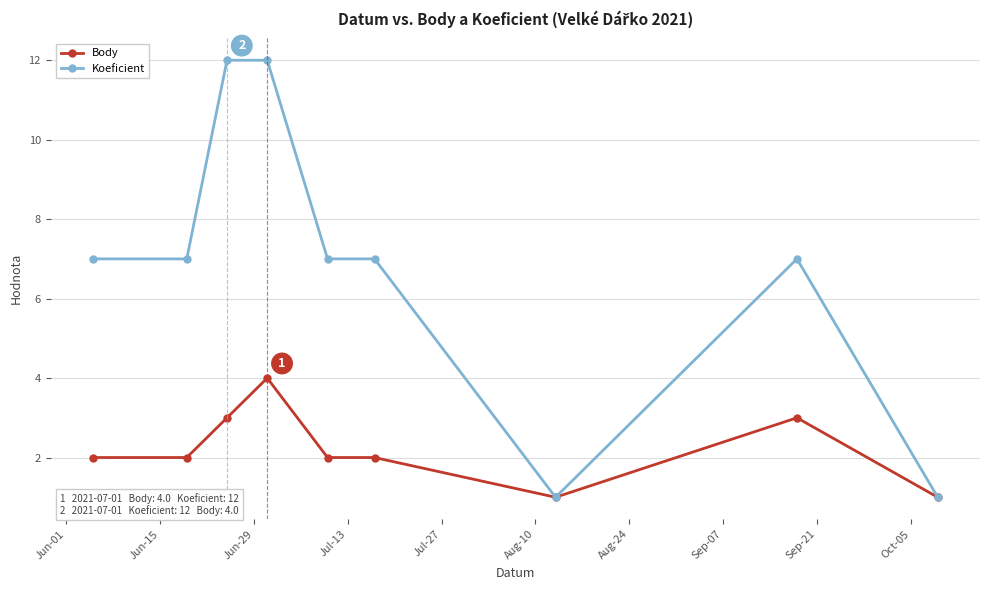

How many lines are shown in the chart?

2